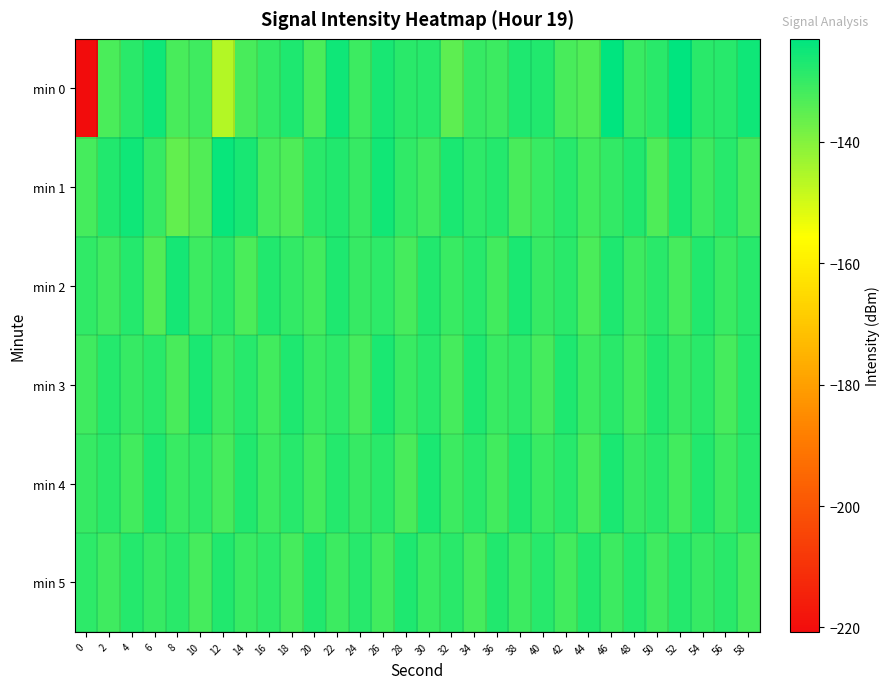

Rank the series at 48 from lowest to highest value.

min 3, min 2, min 0, min 4, min 5, min 1